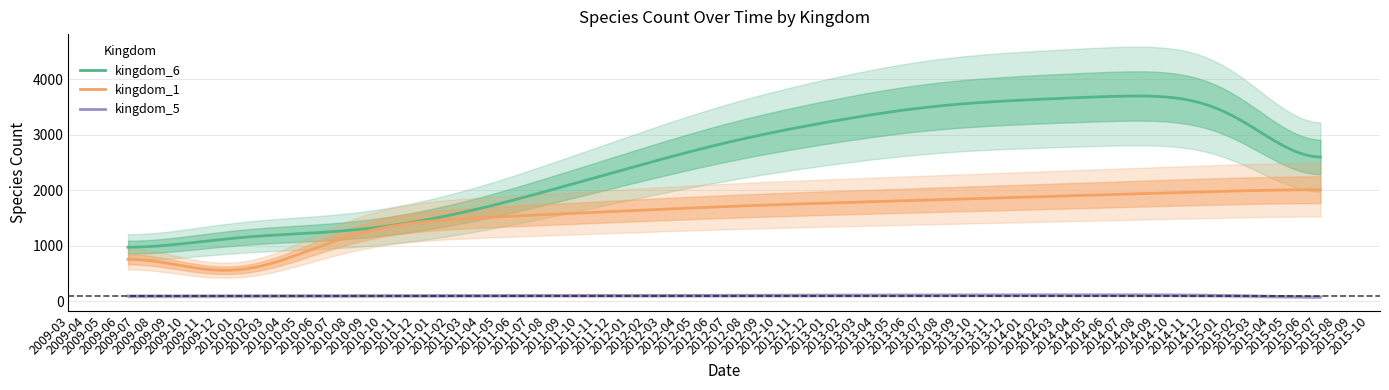

What is the highest value of the kingdom_5 series?

117.4